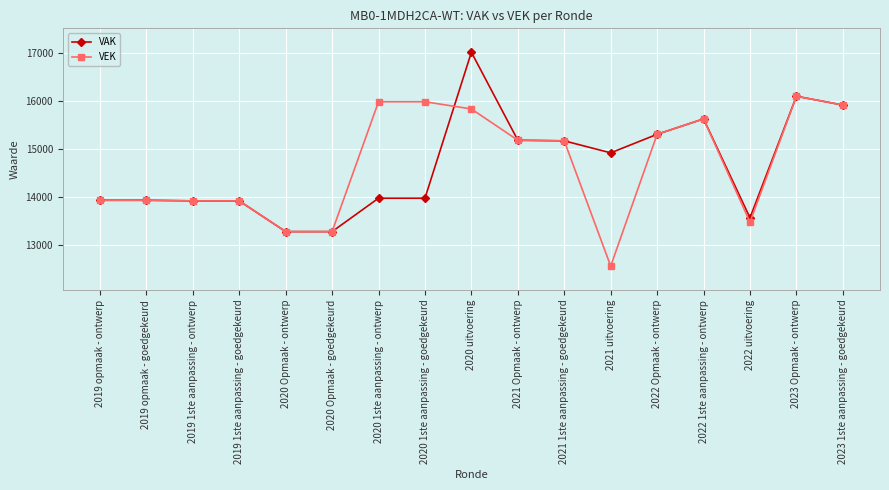

True or false: VEK has more than 0 points higher than both neighbors.

True